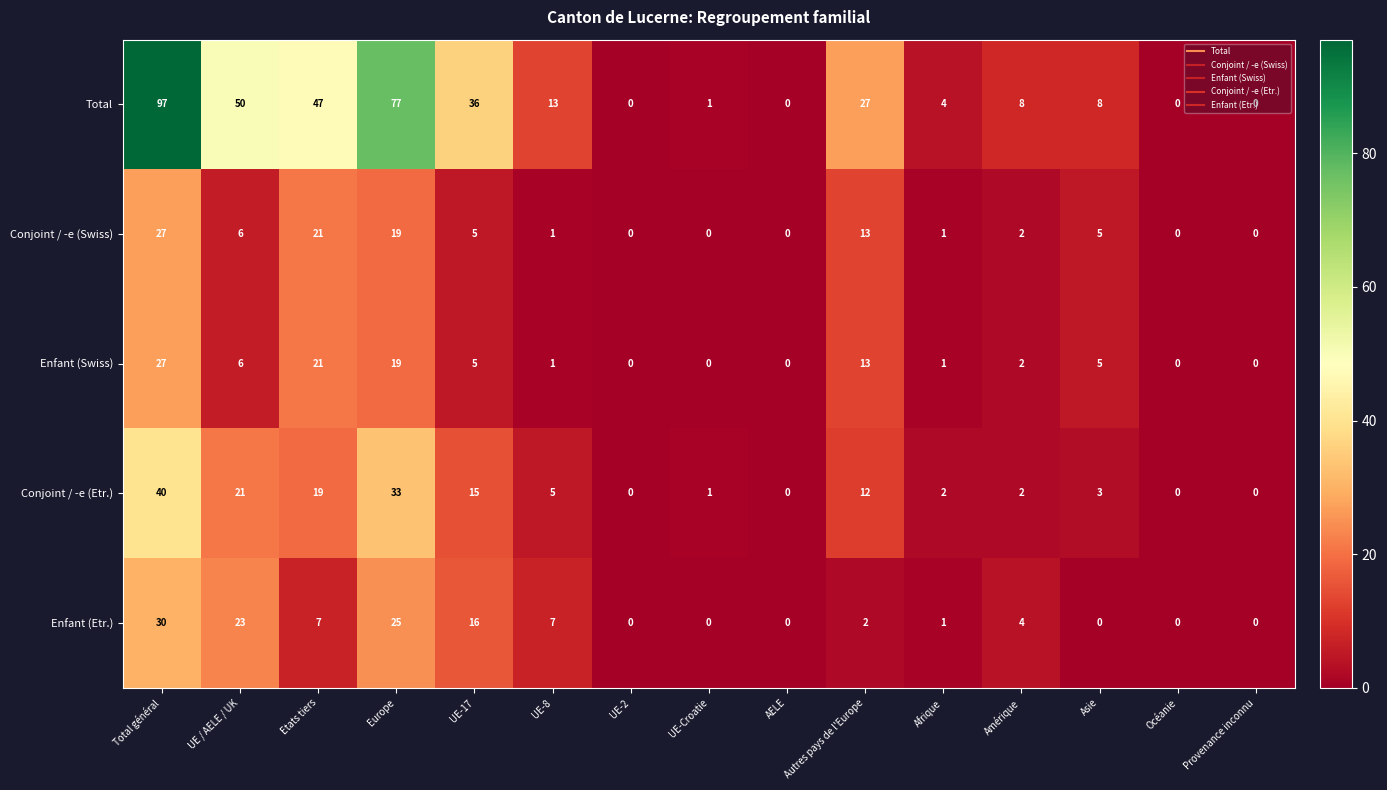

How many distinct data groups are displayed?

5